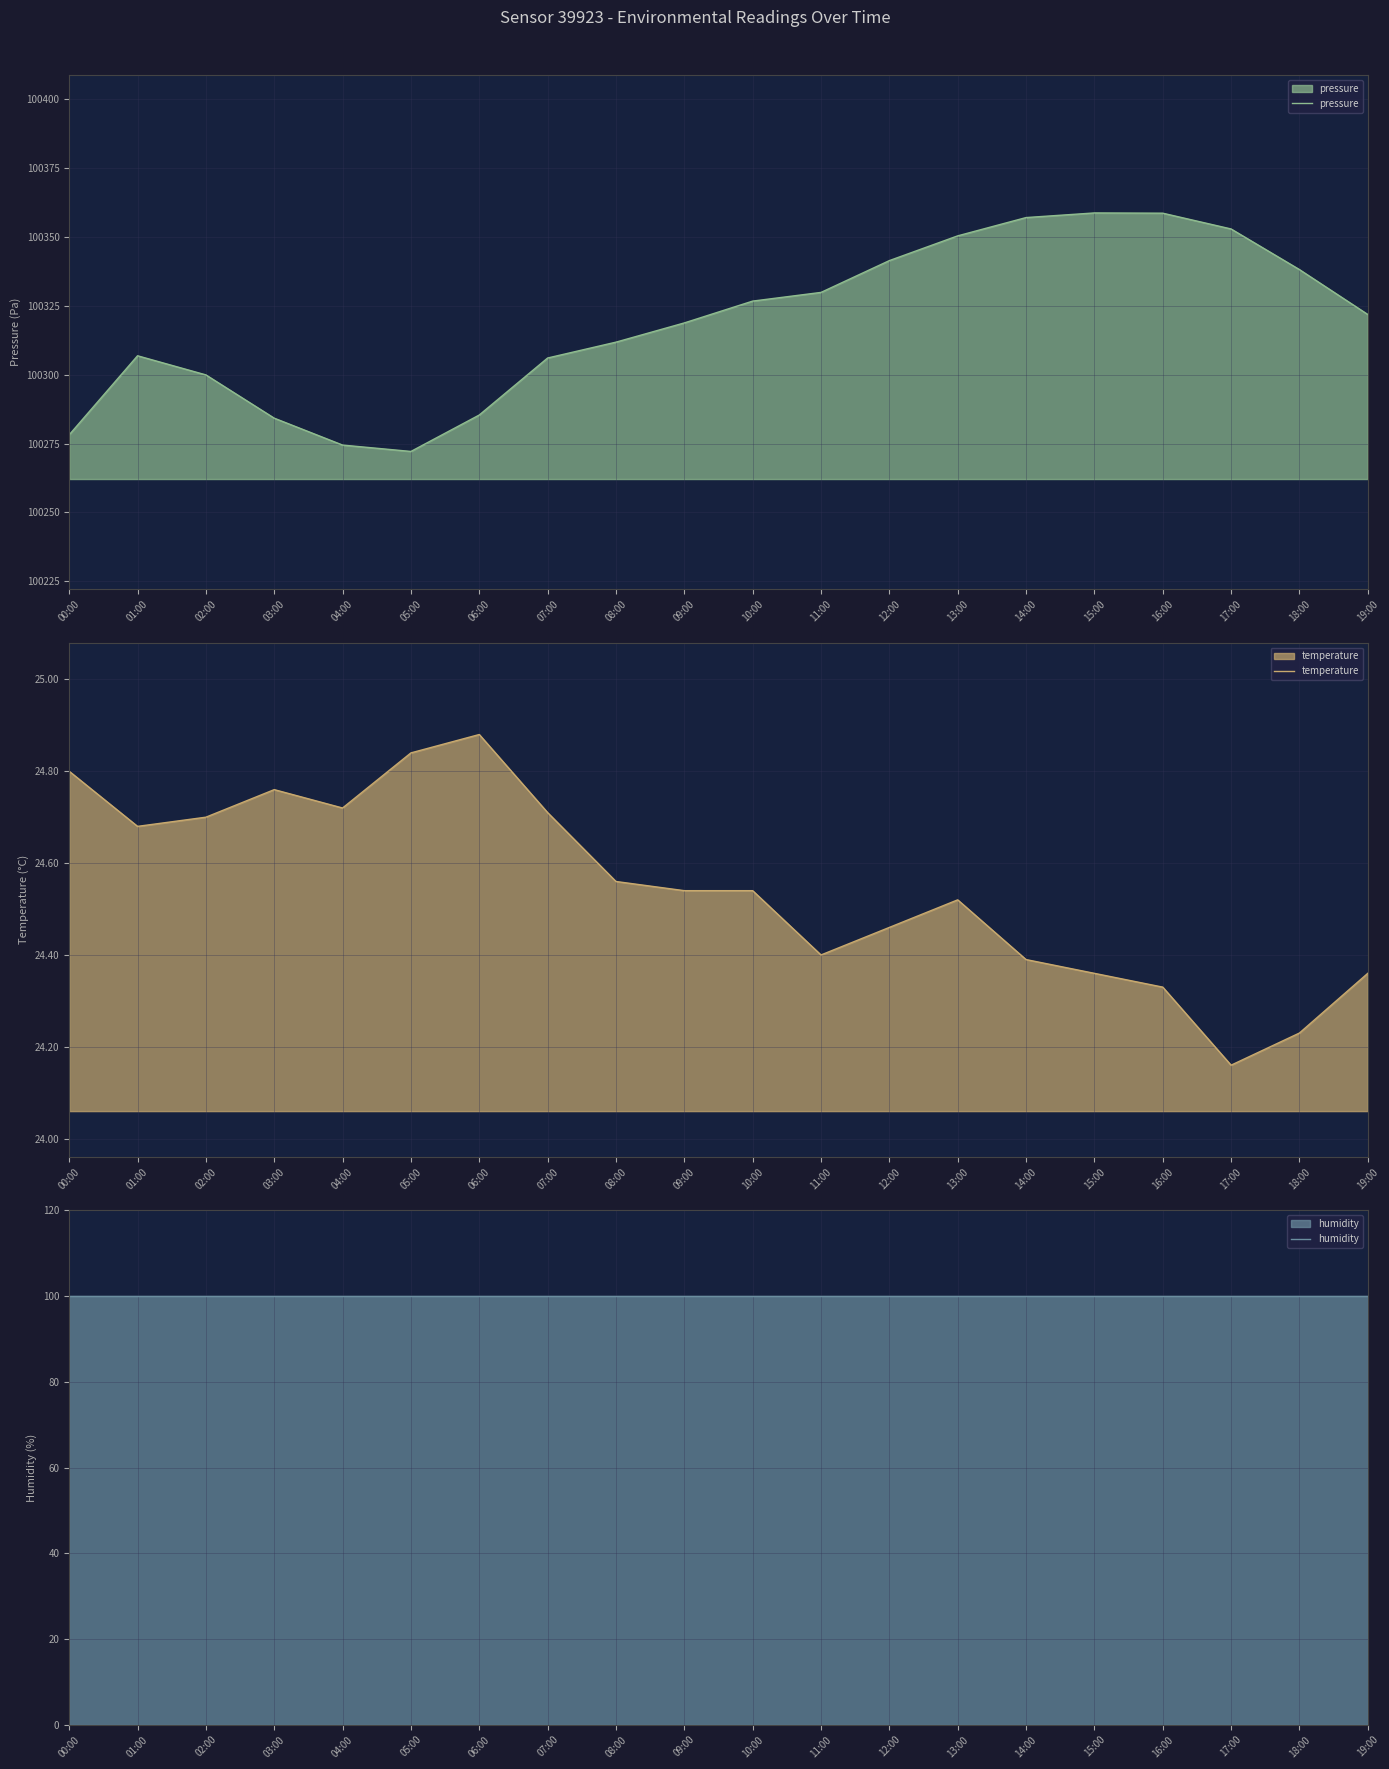

What is the difference between the pressure values at 06:00 and 07:00?

20.7